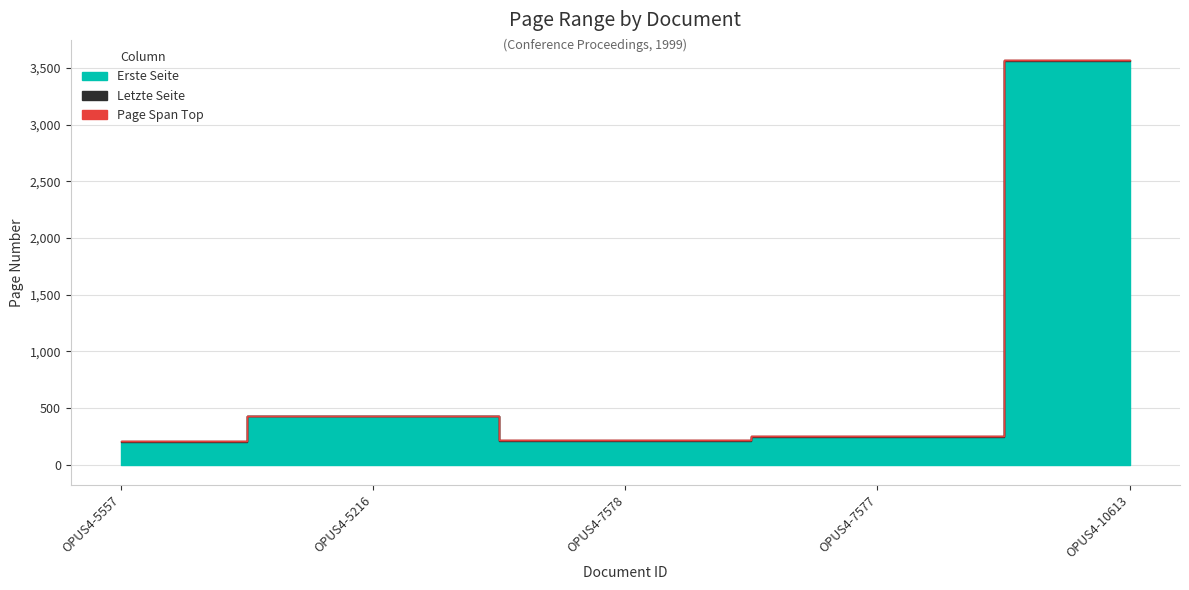

List the labels in order of Erste Seite value, largest first.

OPUS4-10613, OPUS4-5216, OPUS4-7577, OPUS4-7578, OPUS4-5557